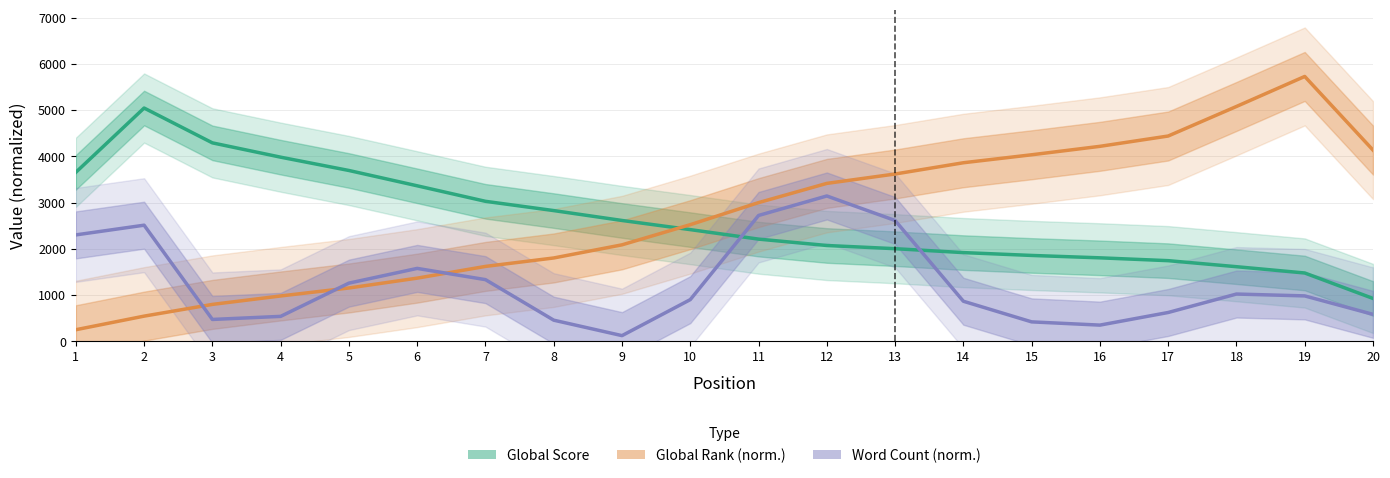

Between which two adjacent categories do Global Rank (norm.) and Global Score first intersect?

9 and 10